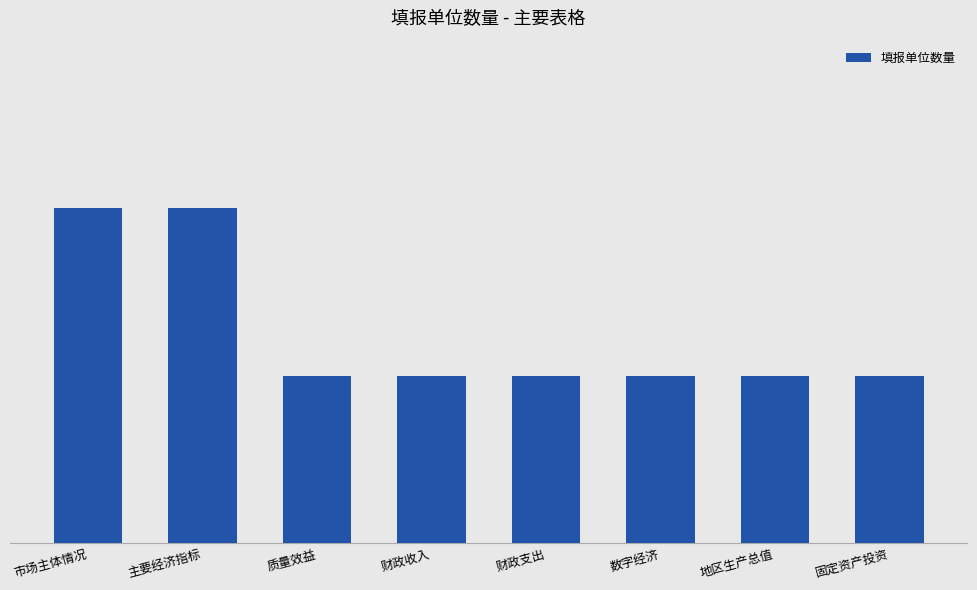

Which has a higher value, 地区生产总值 or 主要经济指标?

主要经济指标